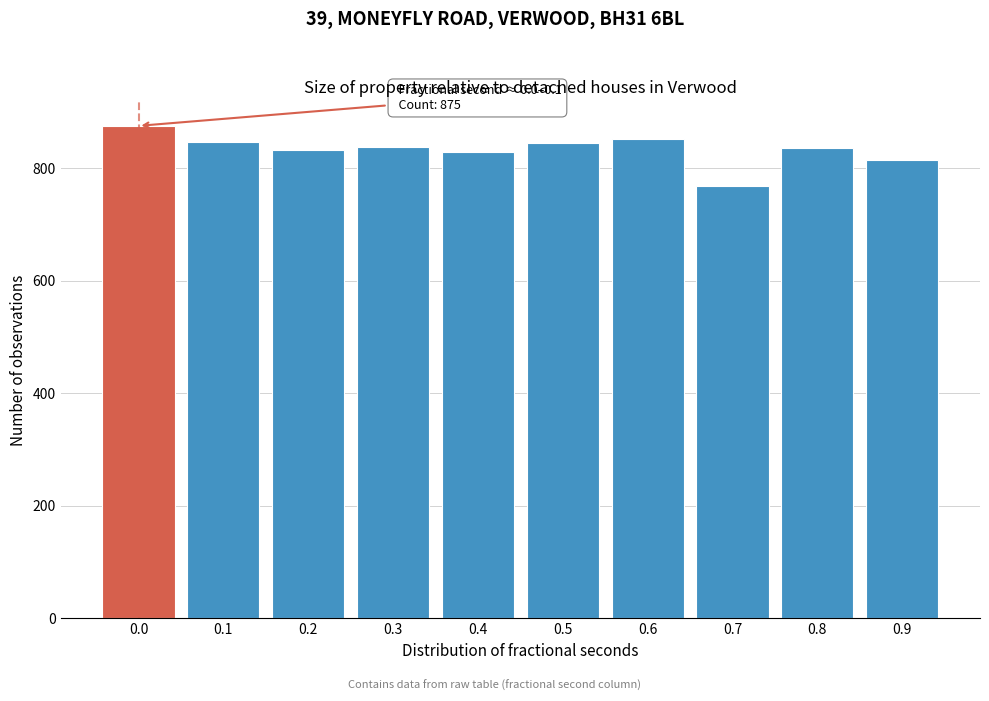

What is the value of the 5th bar from the left?

829